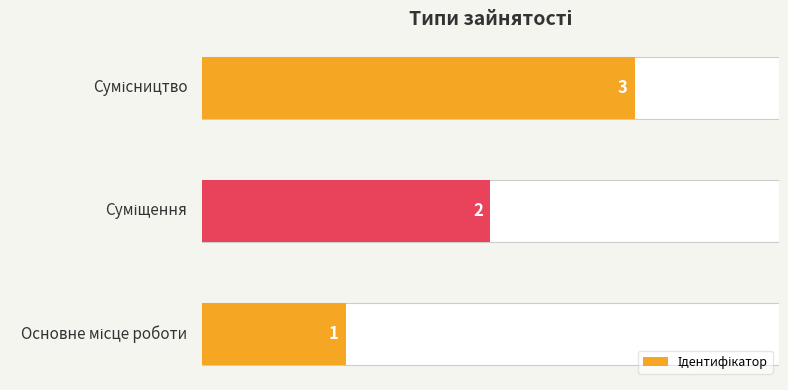

List the labels in order of value, smallest first.

Основне місце роботи, Суміщення, Сумісництво